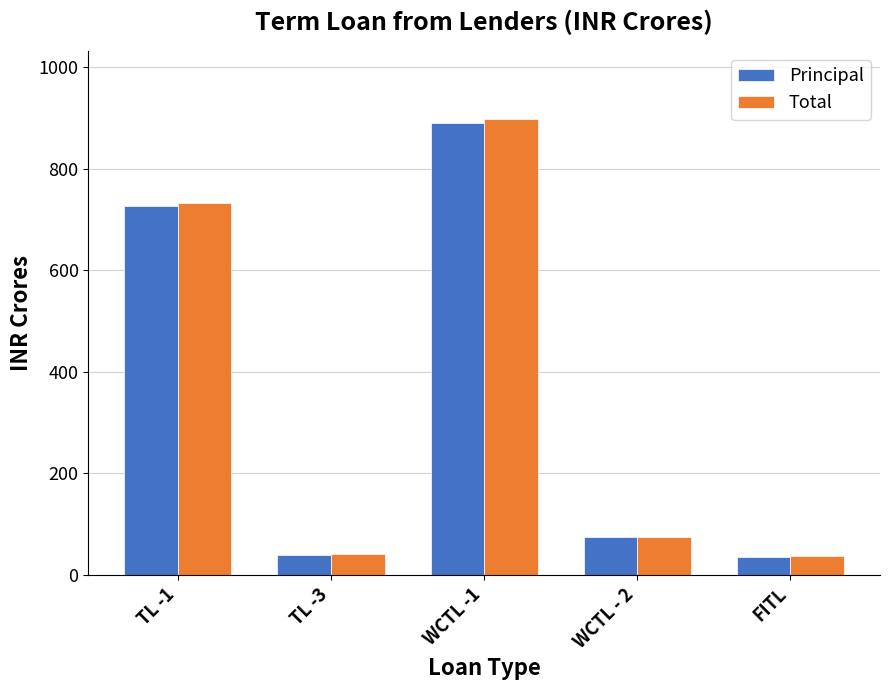

What are all the series names shown in the legend?

Principal, Total